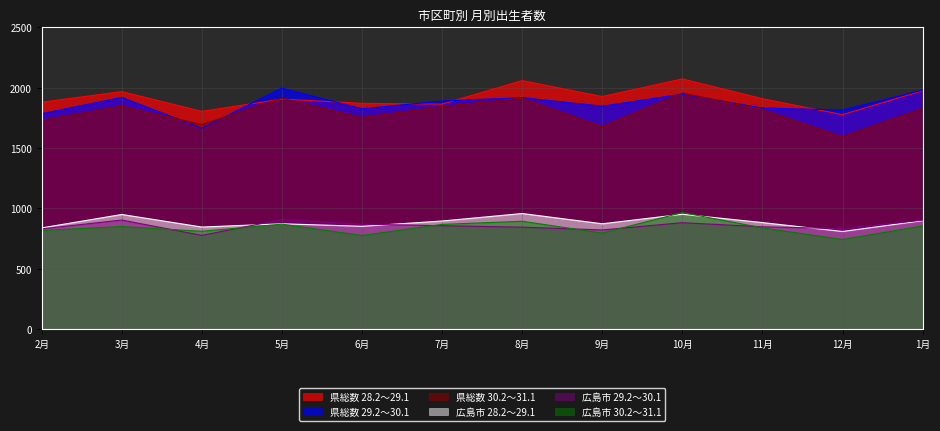

How many lines are shown in the chart?

6